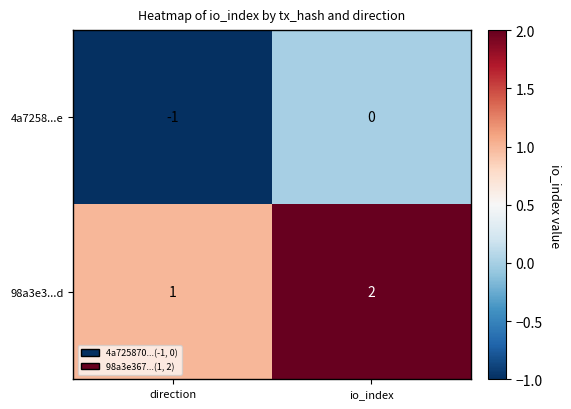

Rank the series by their average value, from highest to lowest.

98a3e3...d, 4a7258...e